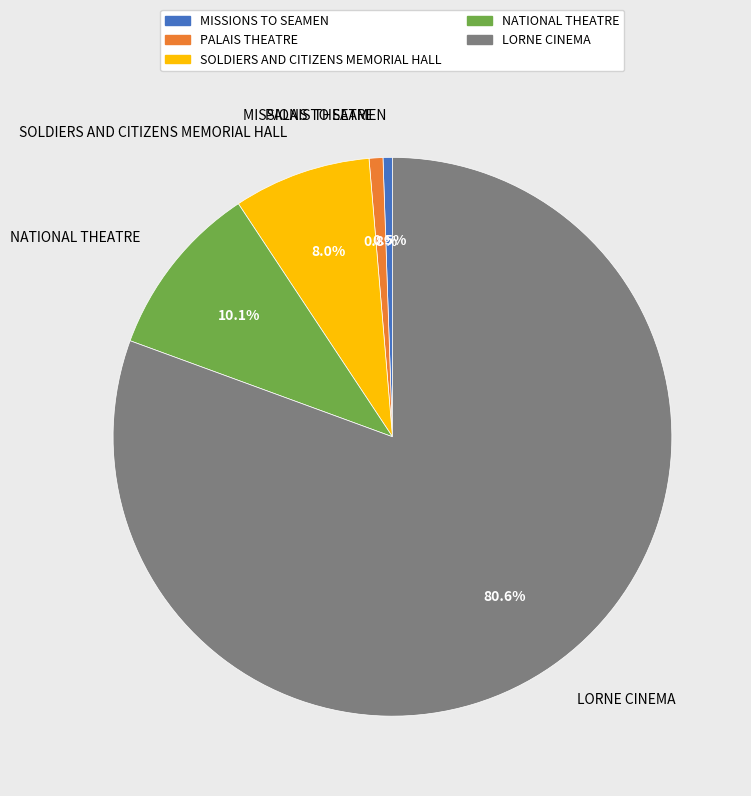

Which slice represents more than half of the pie?

LORNE CINEMA